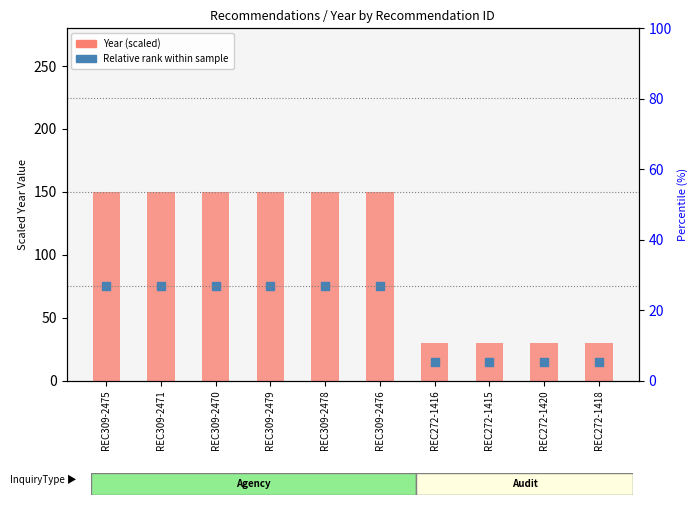

How many data points does each series have?

10